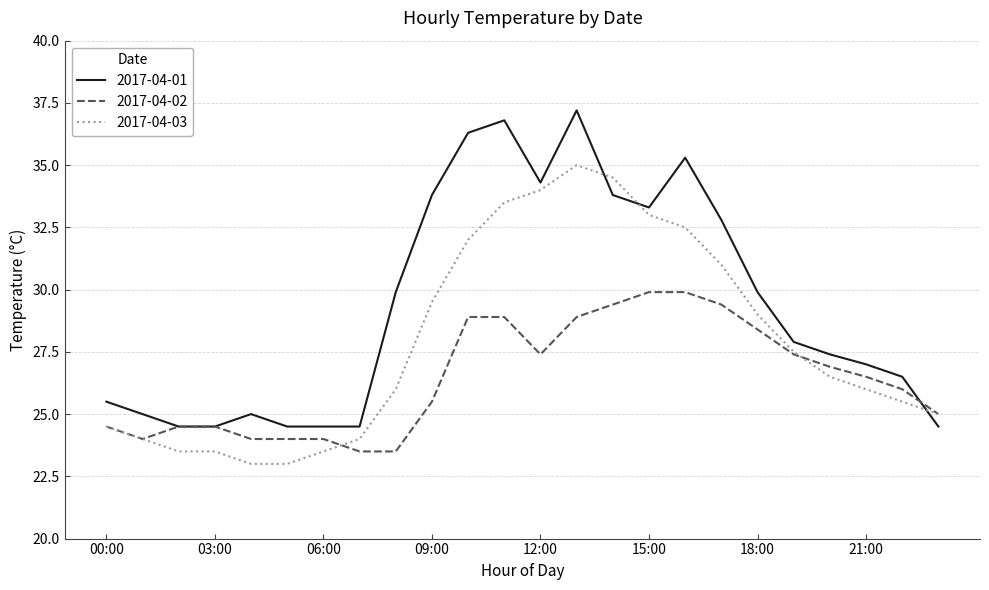

List the series in order of their overall mean, lowest first.

2017-04-02, 2017-04-03, 2017-04-01